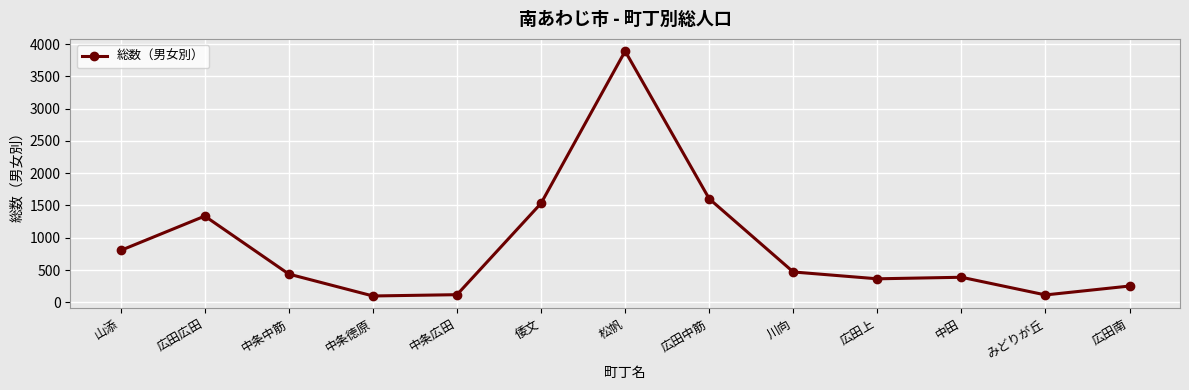

Which has a higher value, 広田中筋 or 川向?

広田中筋